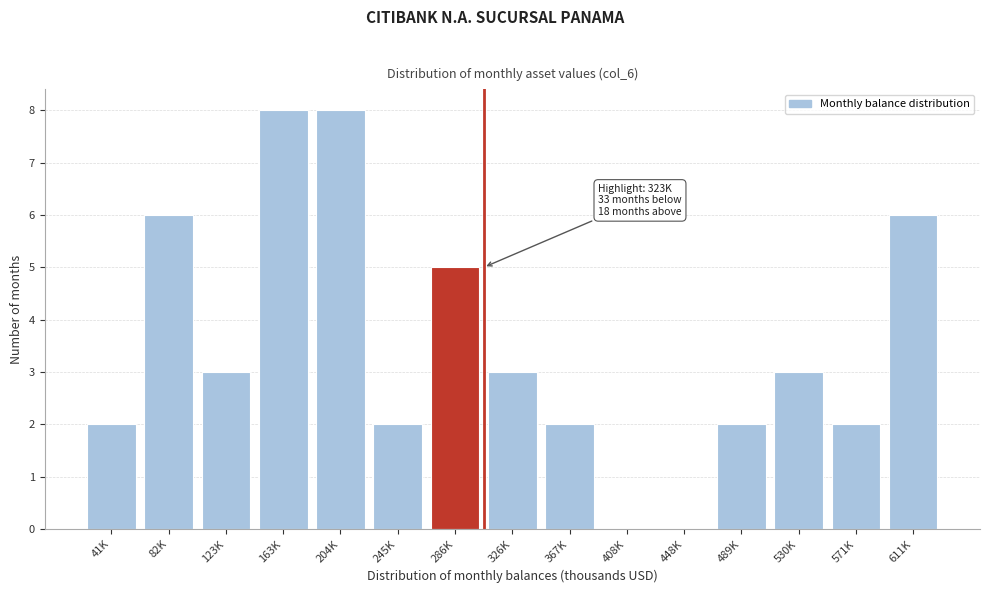

Reading right to left, transcribe all the data shown in this chart.

611K=6	571K=2	530K=3	489K=2	448K=0	408K=0	367K=2	326K=3	286K=5	245K=2	204K=8	163K=8	123K=3	82K=6	41K=2